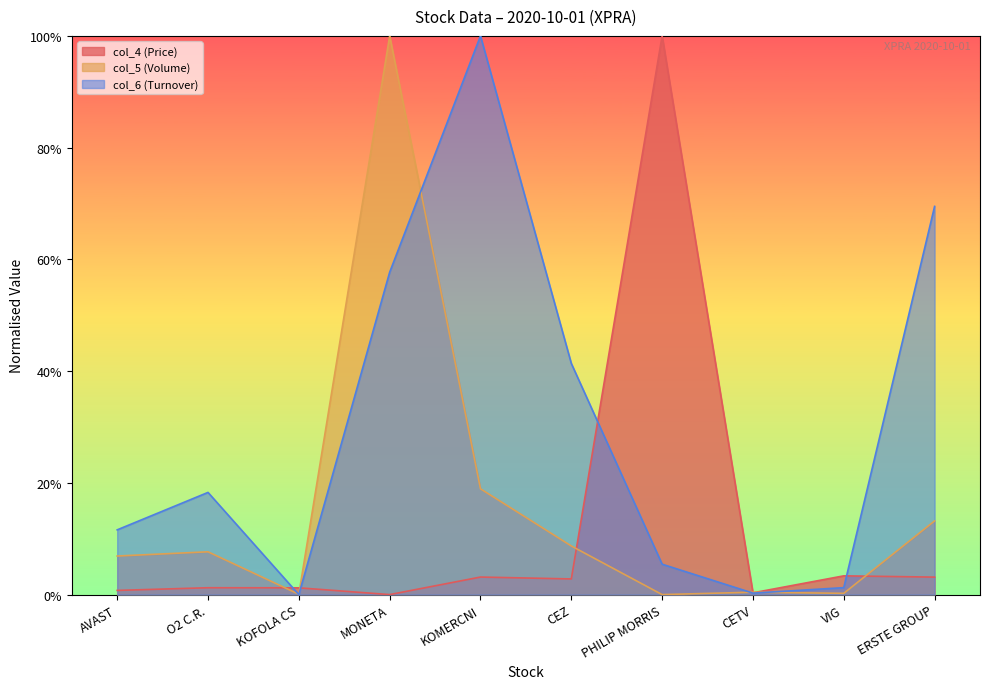

What is the total value across all series at MONETA?

1.6